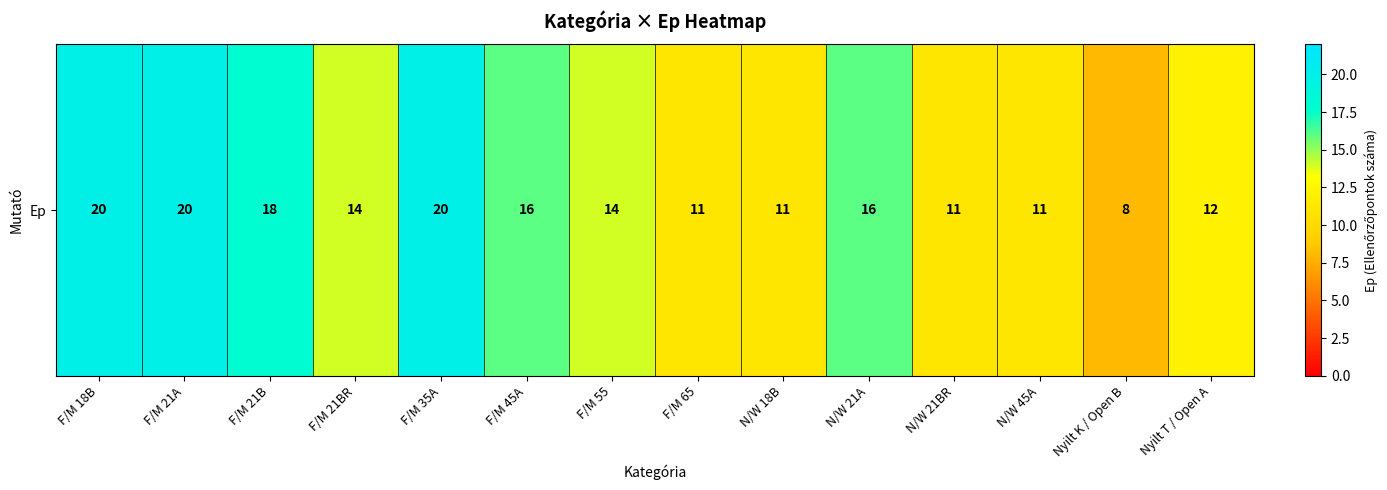

What is the greatest value displayed?

20